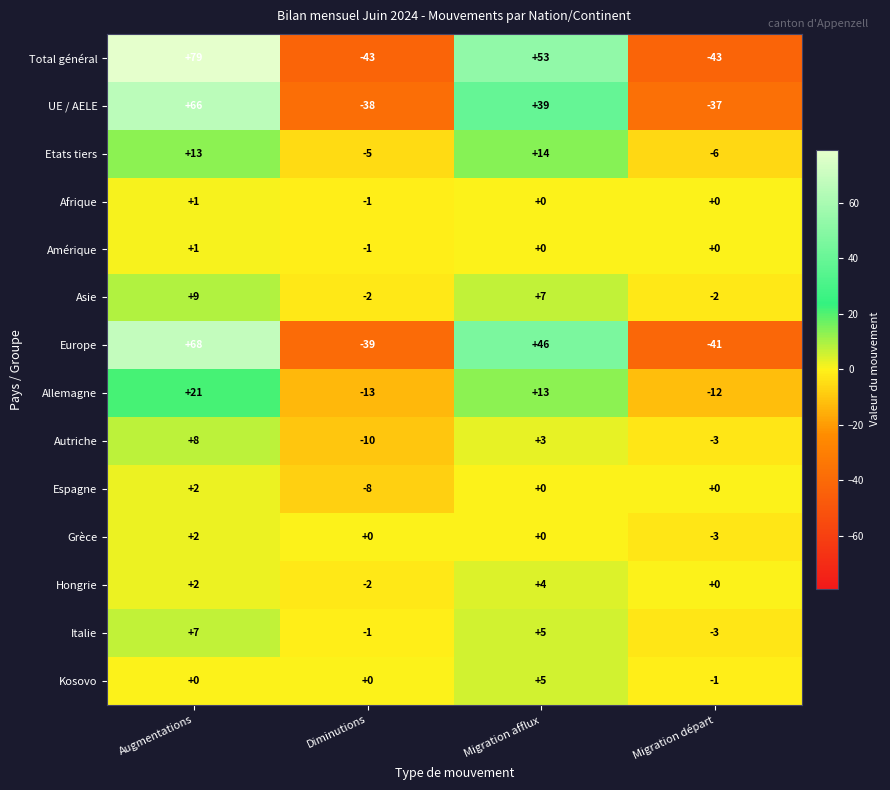

At how many categories does at least one series exceed 23?

2